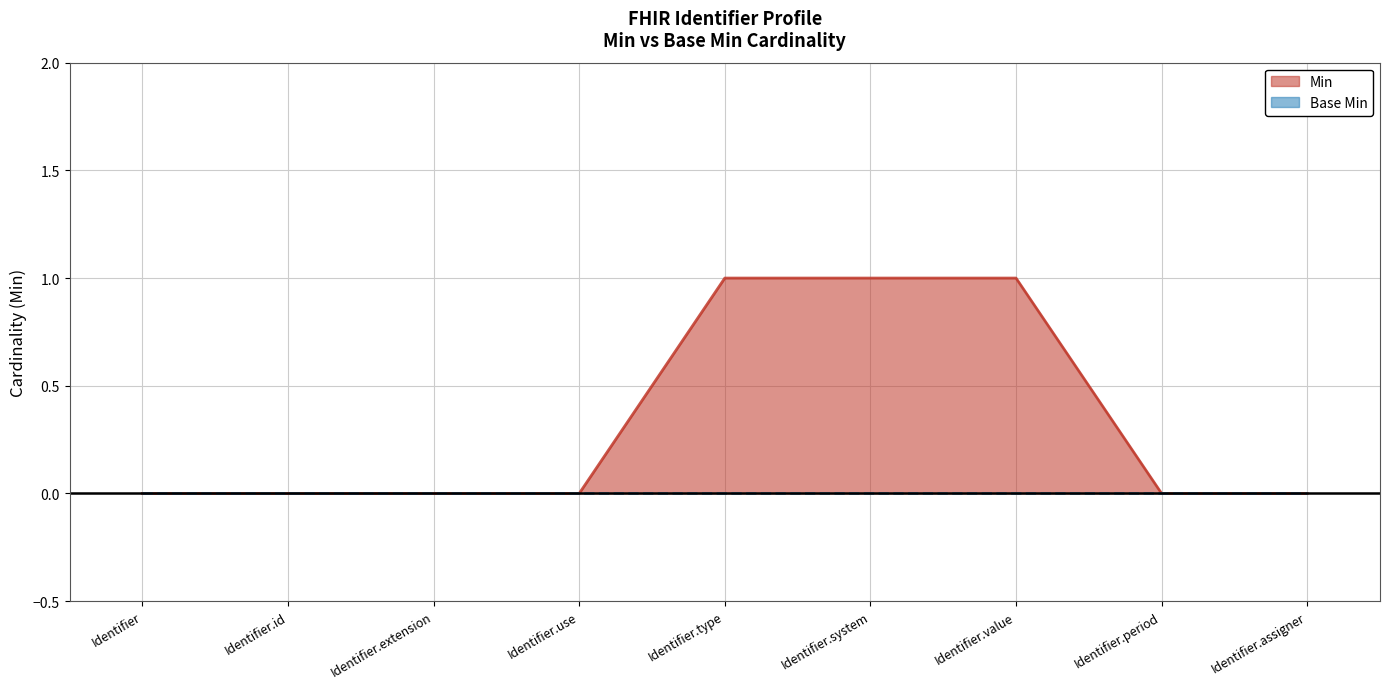

List the labels in order of value, smallest first.

Identifier, Identifier.id, Identifier.extension, Identifier.use, Identifier.period, Identifier.assigner, Identifier.type, Identifier.system, Identifier.value